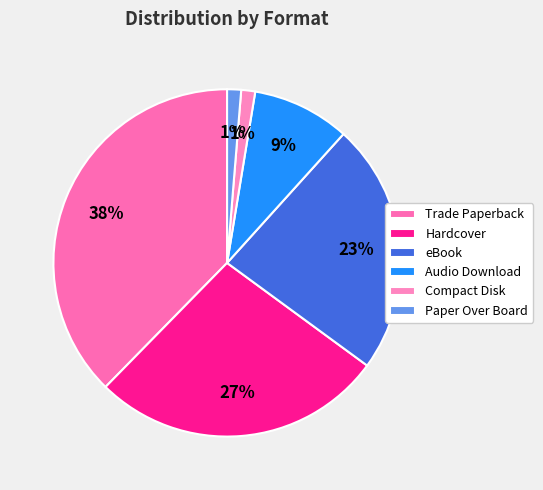

How many segments does this pie chart have?

6